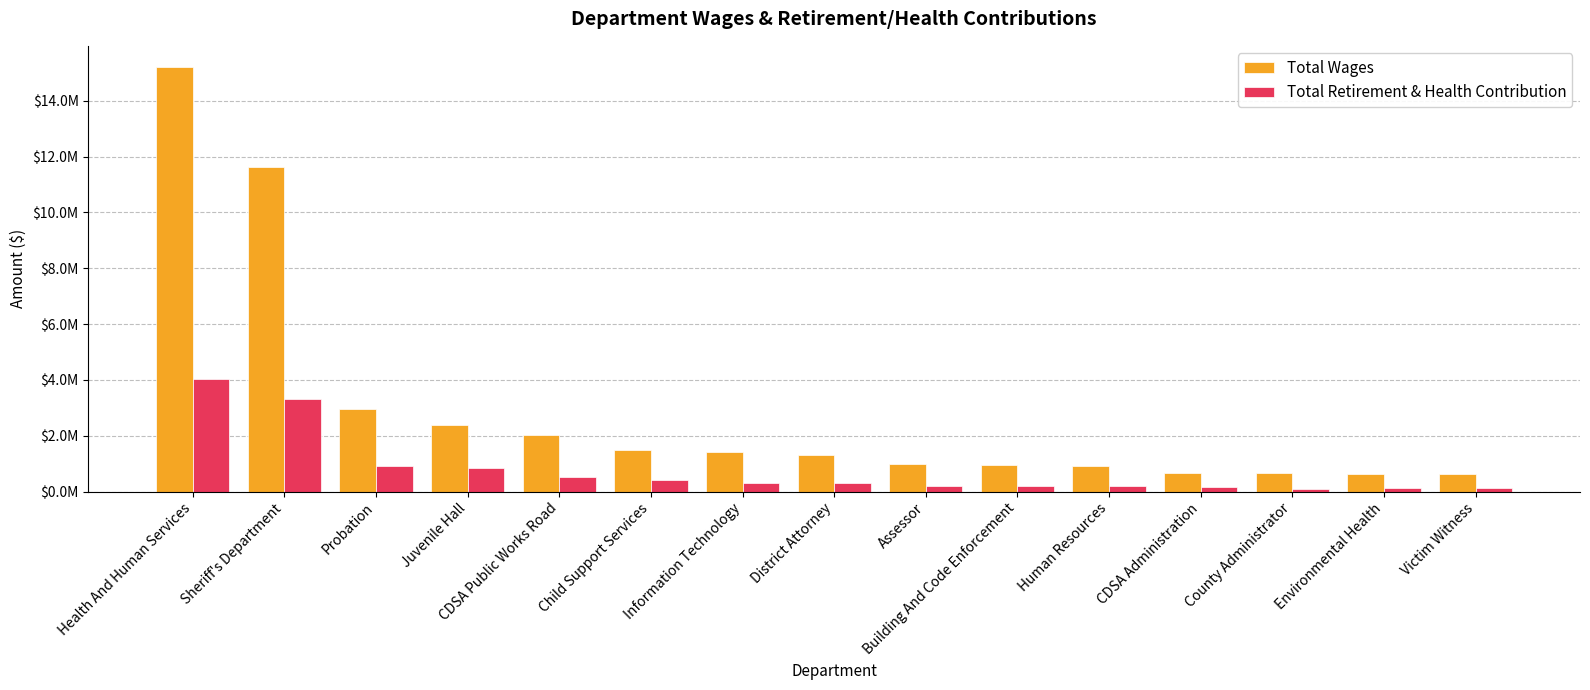

Does the chart contain any negative values?

No